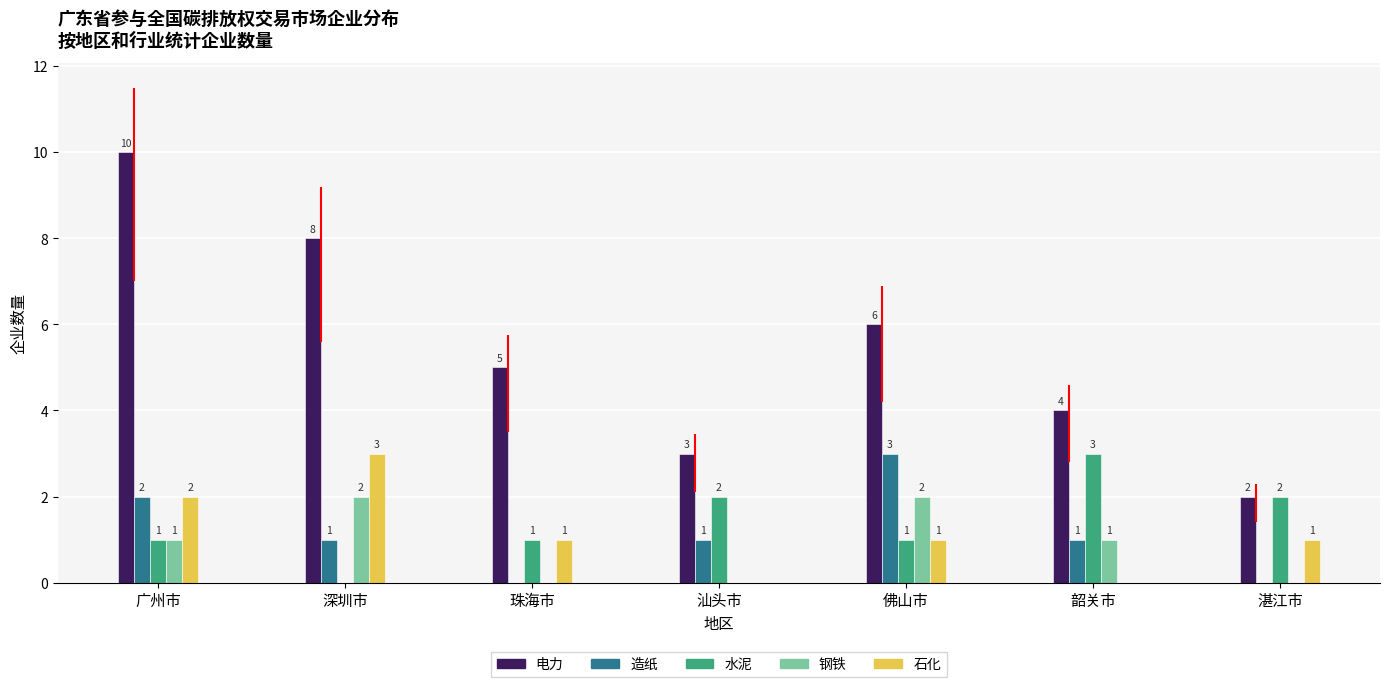

Which label corresponds to the smallest value in the chart?

珠海市